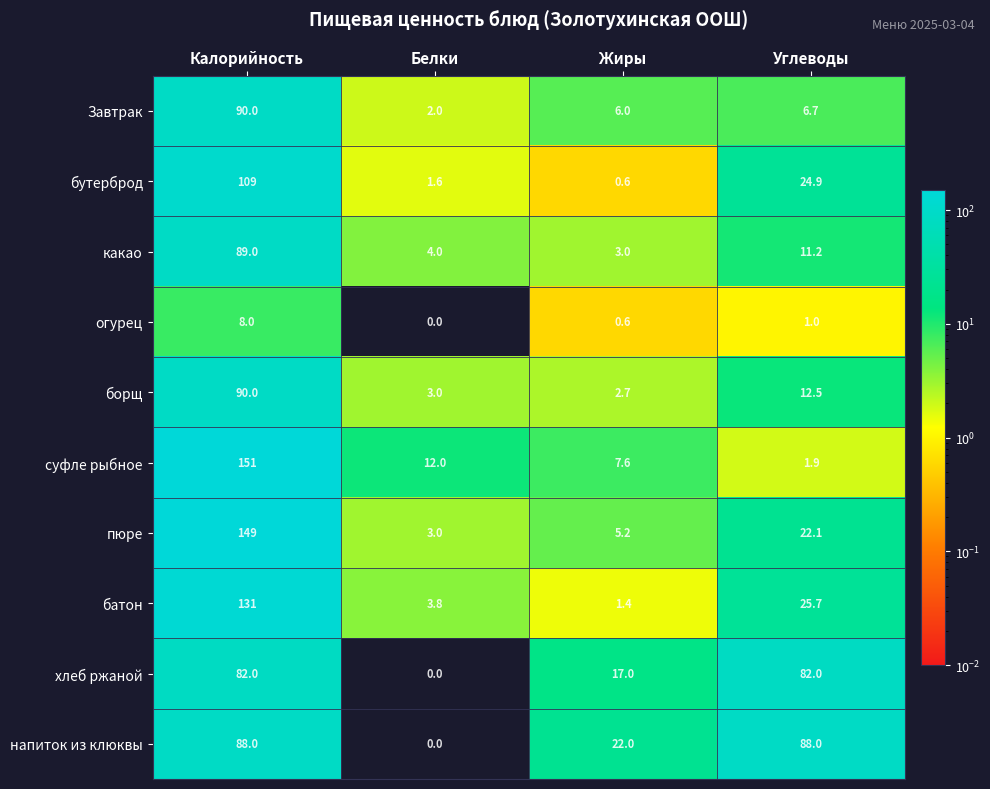

What is the average value of the бутерброд series?

34.0